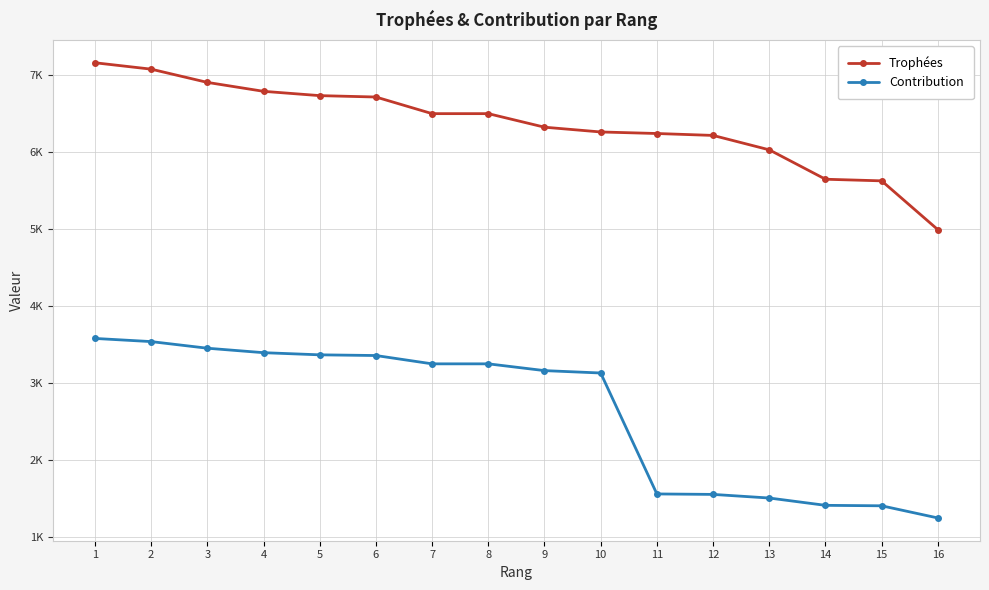

Is this an area chart (filled region under the line)?

No